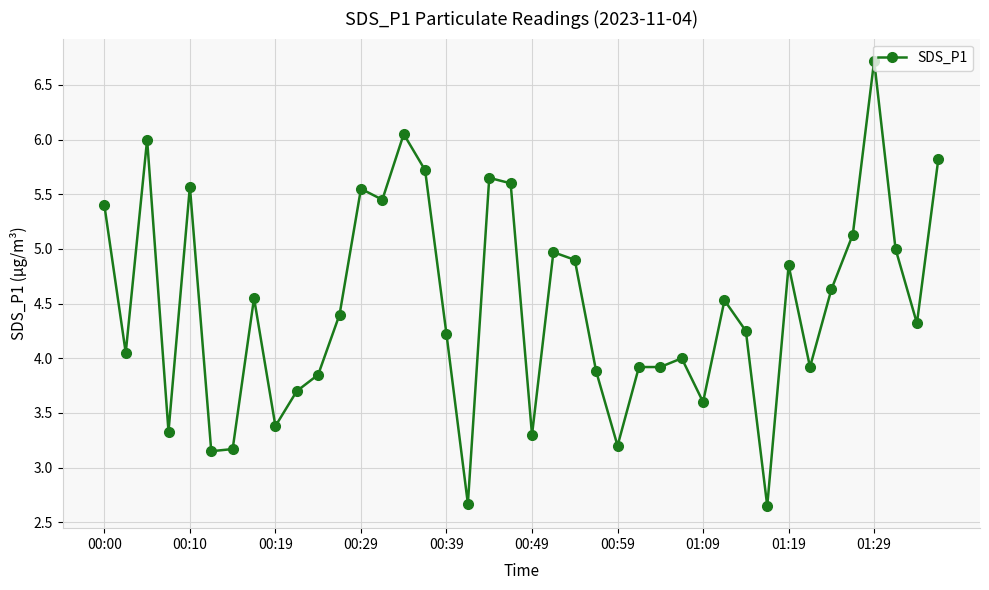

What is the difference between the second highest and second lowest values?

3.4